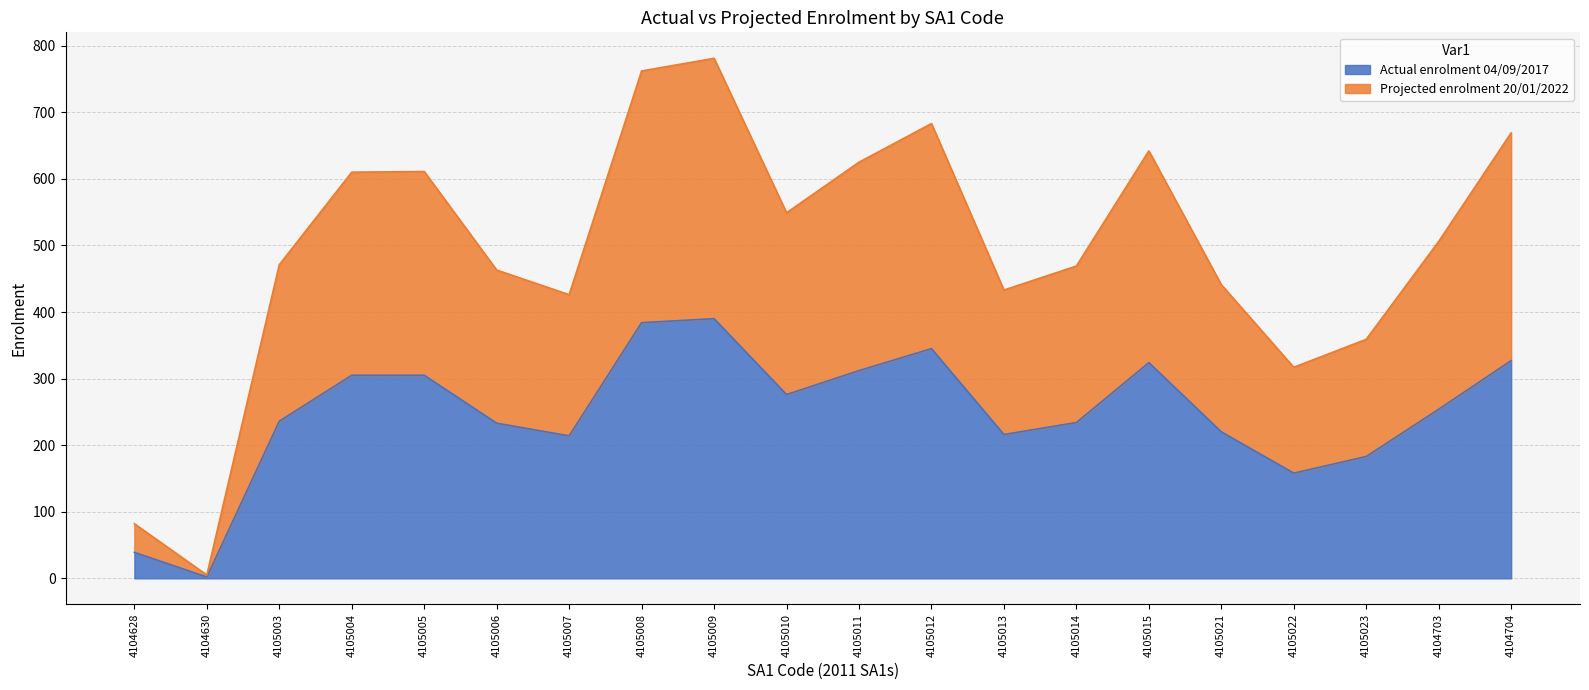

How many data points in Projected enrolment 20/01/2022 are less than 506?

10